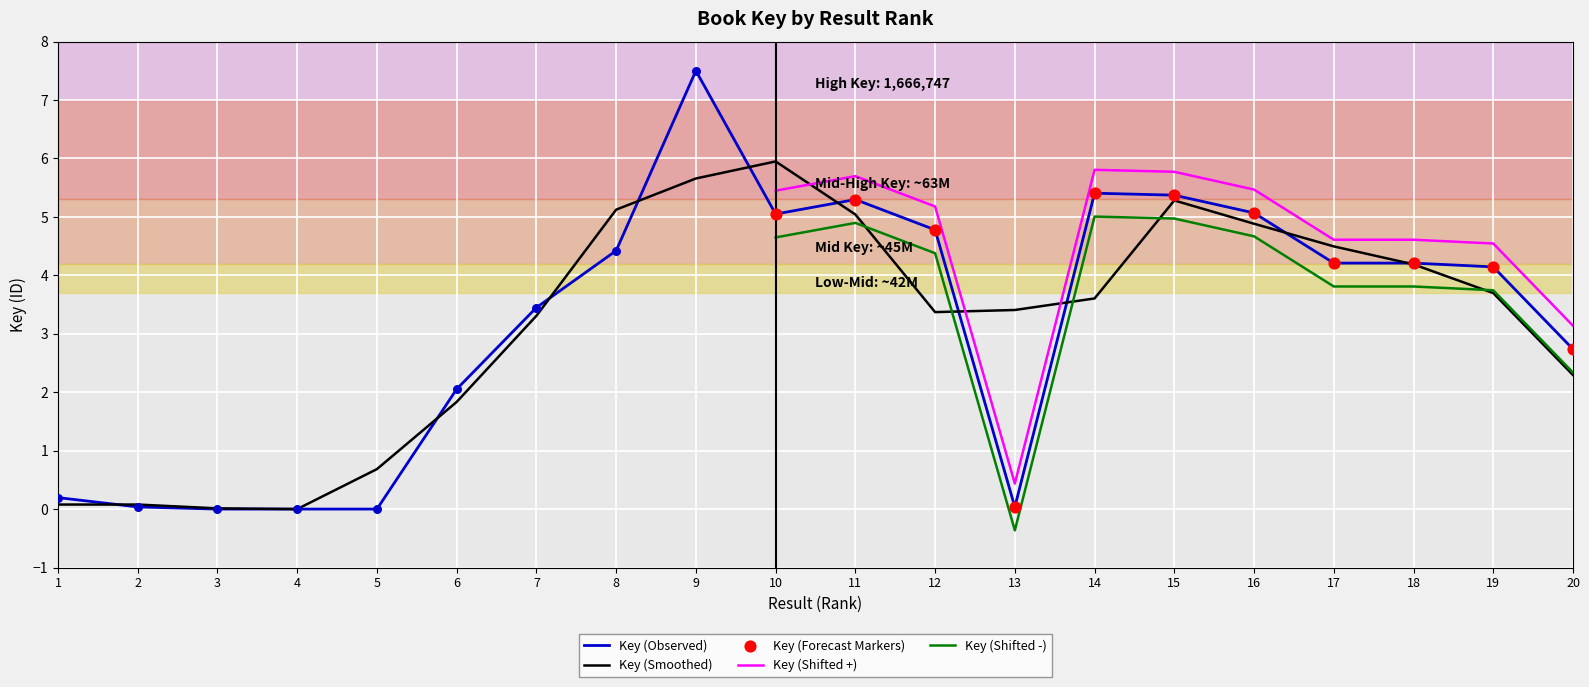

What is the ratio of the value at 14 to the value at 15?

1.0